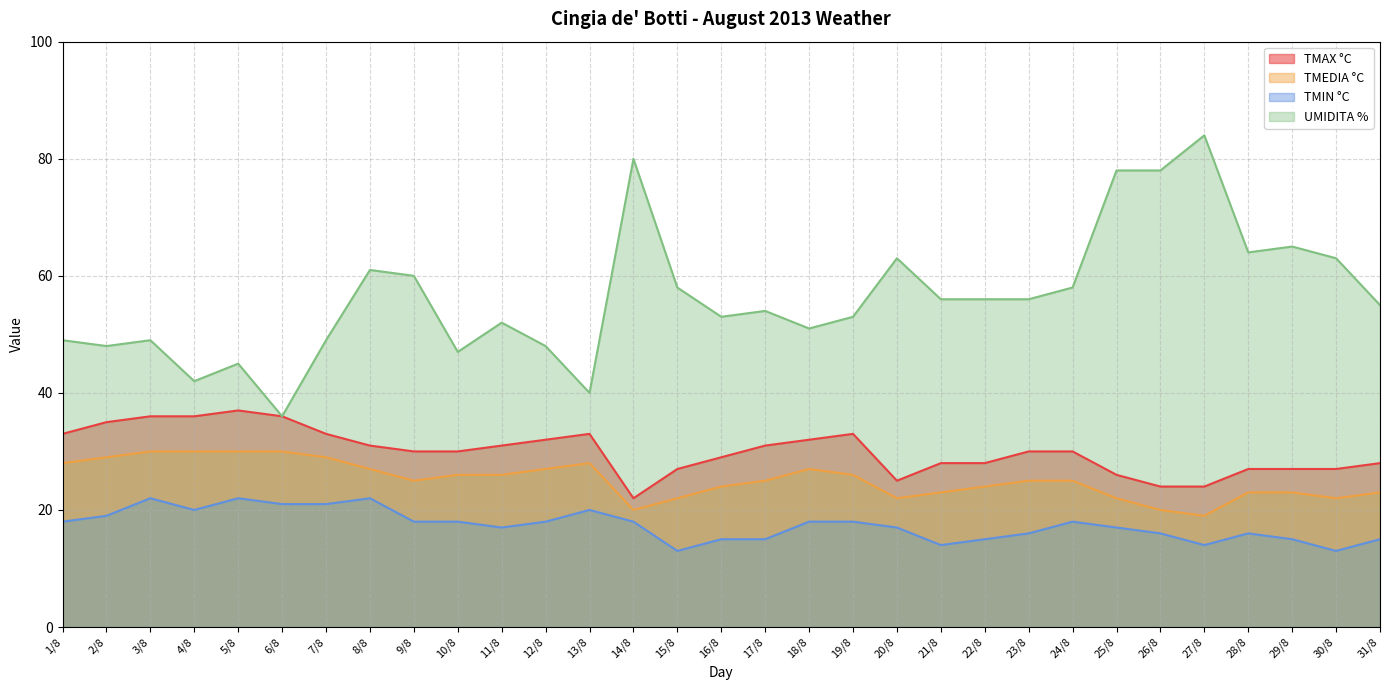

List the labels in order of TMIN °C value, largest first.

3/8, 5/8, 8/8, 6/8, 7/8, 4/8, 13/8, 2/8, 1/8, 9/8, 10/8, 12/8, 14/8, 18/8, 19/8, 24/8, 11/8, 20/8, 25/8, 23/8, 26/8, 28/8, 16/8, 17/8, 22/8, 29/8, 31/8, 21/8, 27/8, 15/8, 30/8